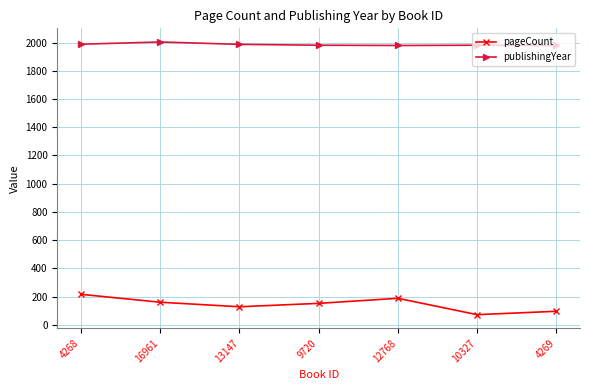

What position from the left is 10327?

6